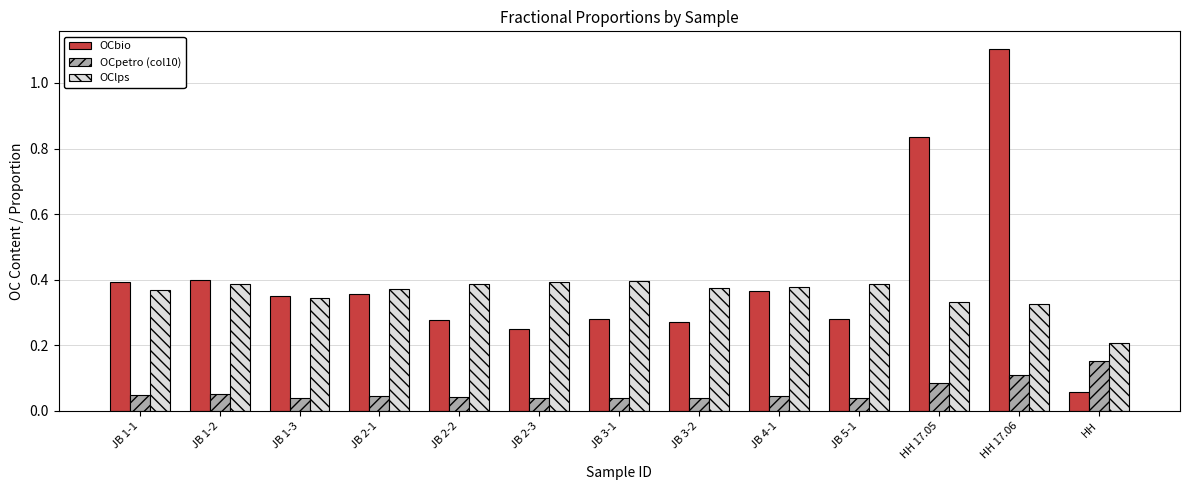

The OClps series shows 0.2 at HH. True or false?

True